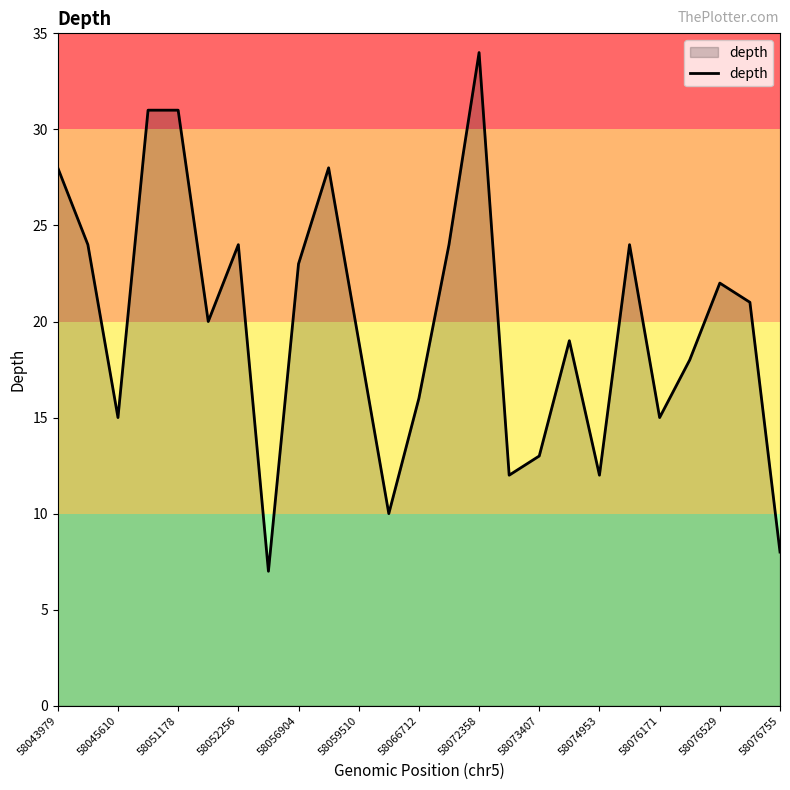

What is the smallest value displayed?

7